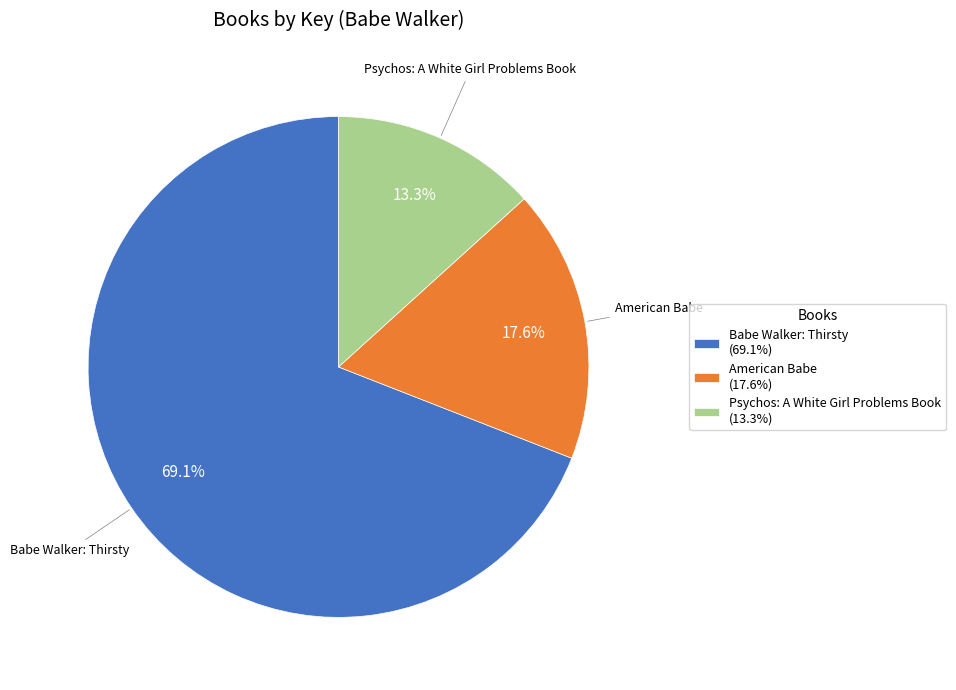

How many slices are in this pie chart?

3